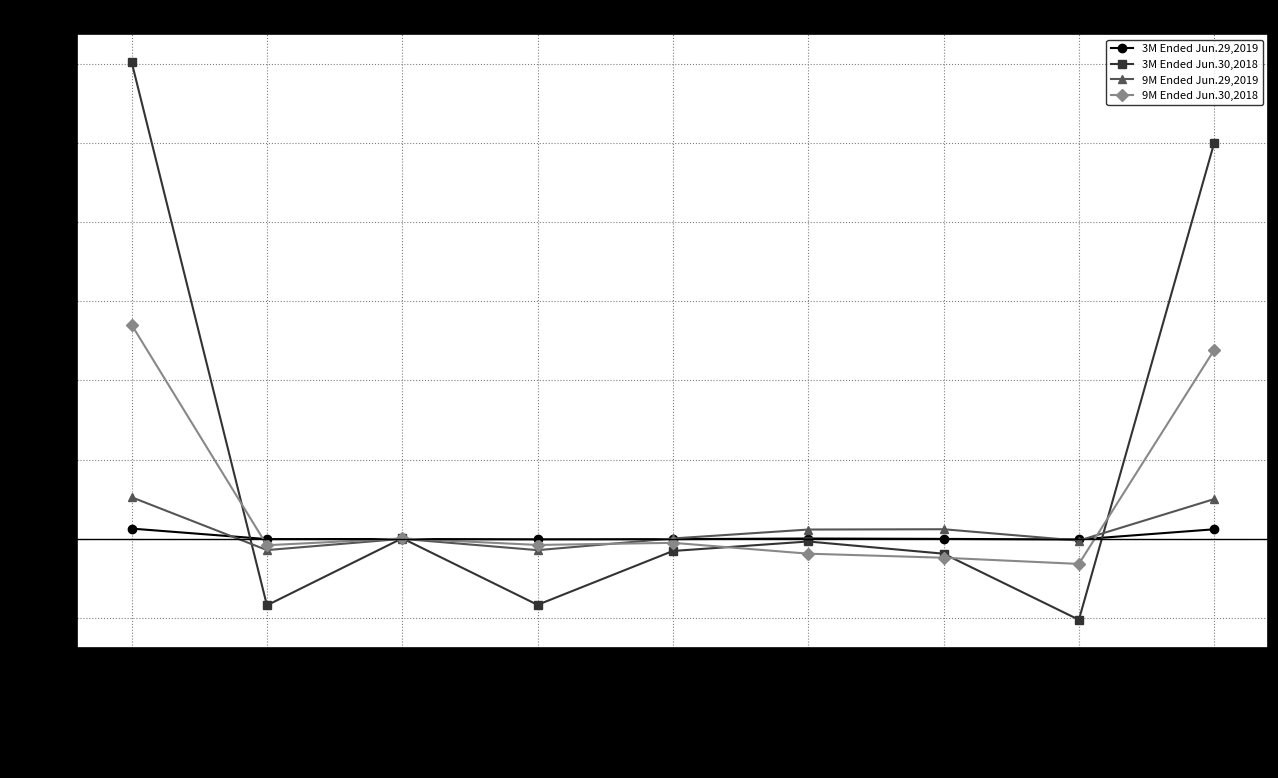

What is the label of the 1st point from the left?

Net income/(loss)